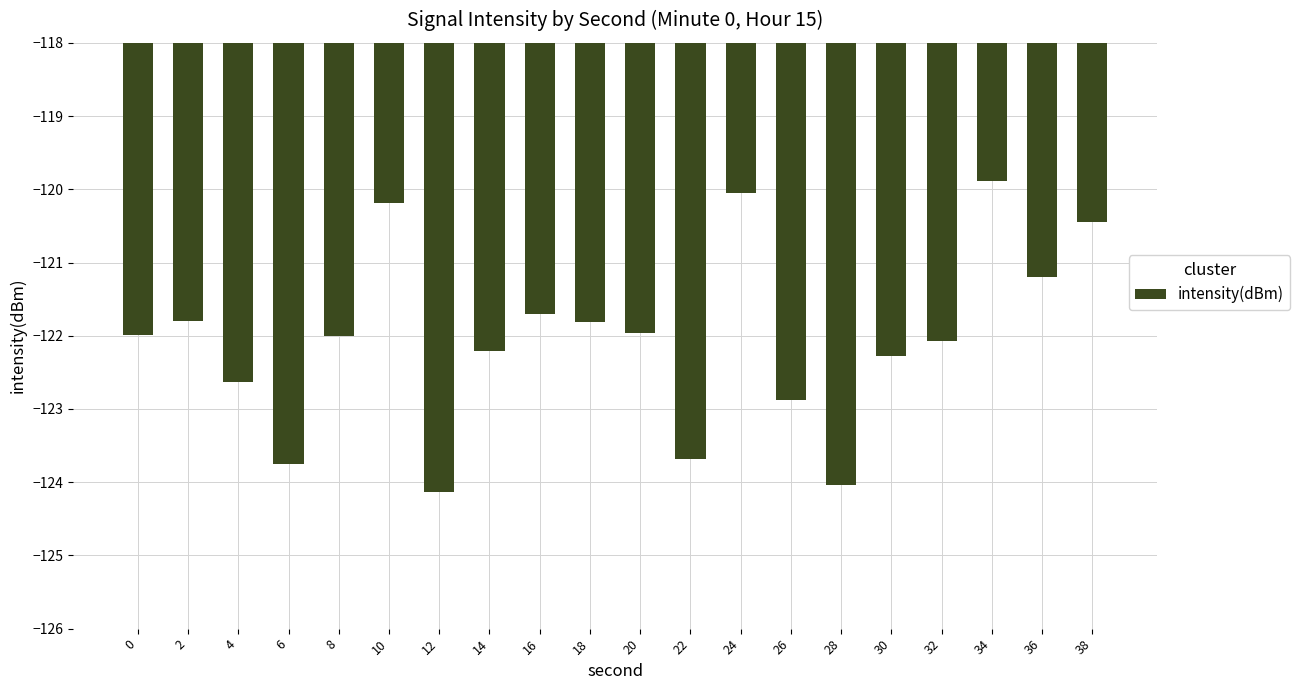

The value at 12 is -32.0. True or false?

False